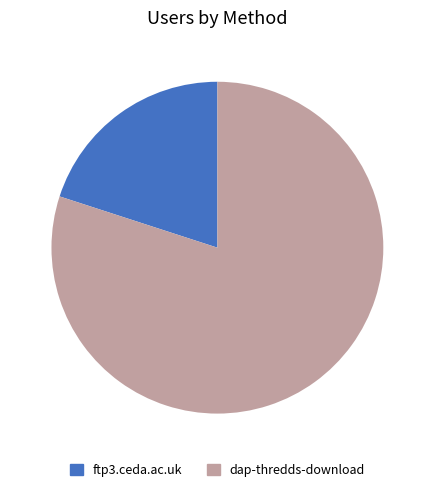

Approximately how many times larger is the value at dap-thredds-download compared to ftp3.ceda.ac.uk?

4.0